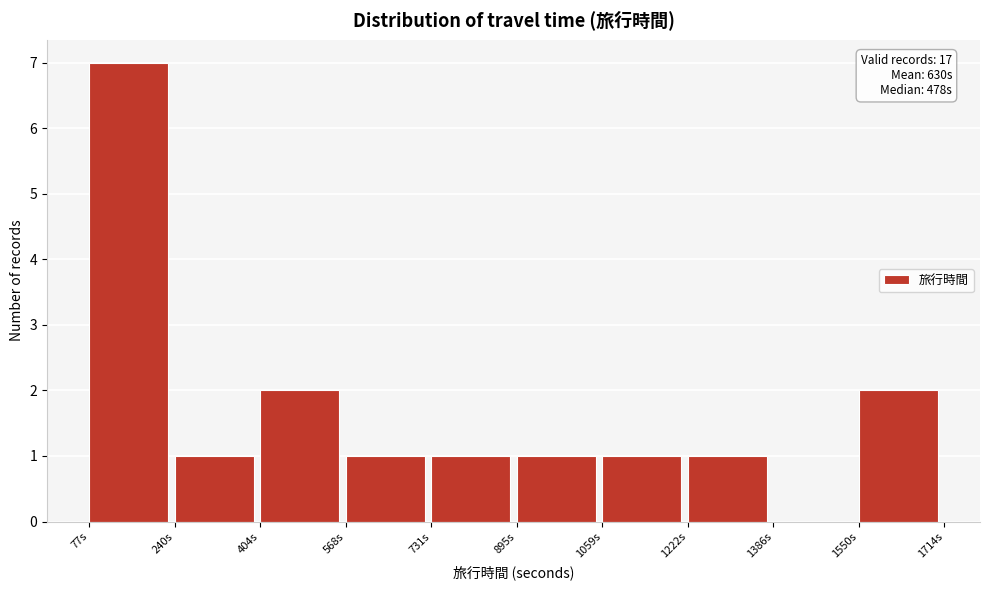

Which range on the x-axis has the tallest bar?

80 to 240